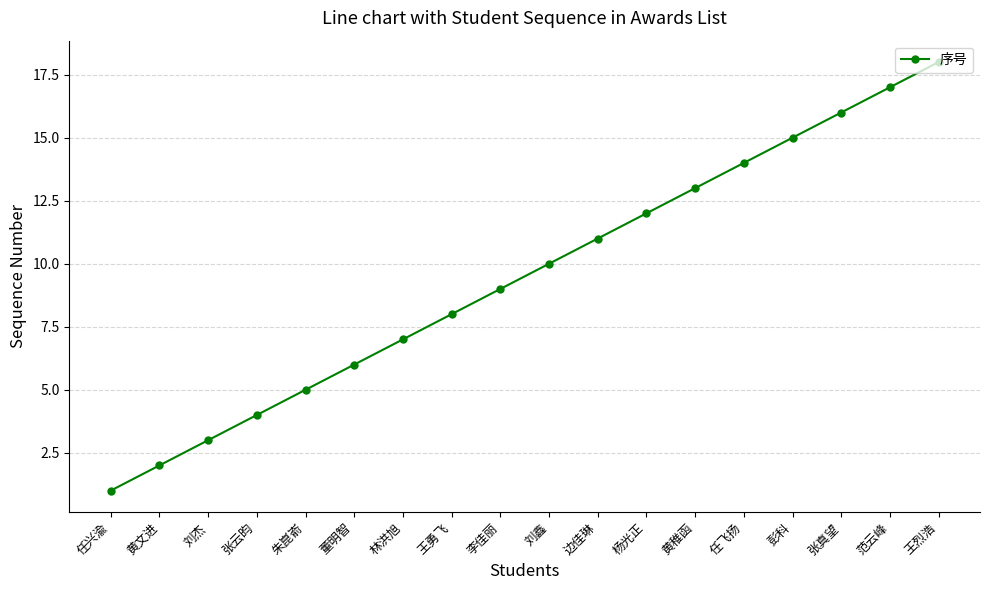

What is the sum of the values at 边佳琳 and 王烈浩?

29